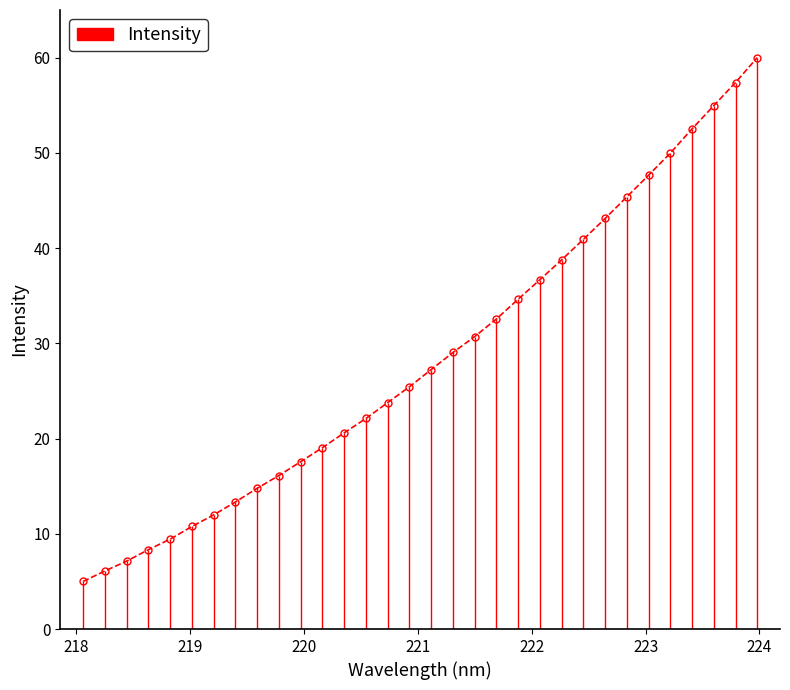

The chart shows a value of 71.0 at 28. True or false?

False